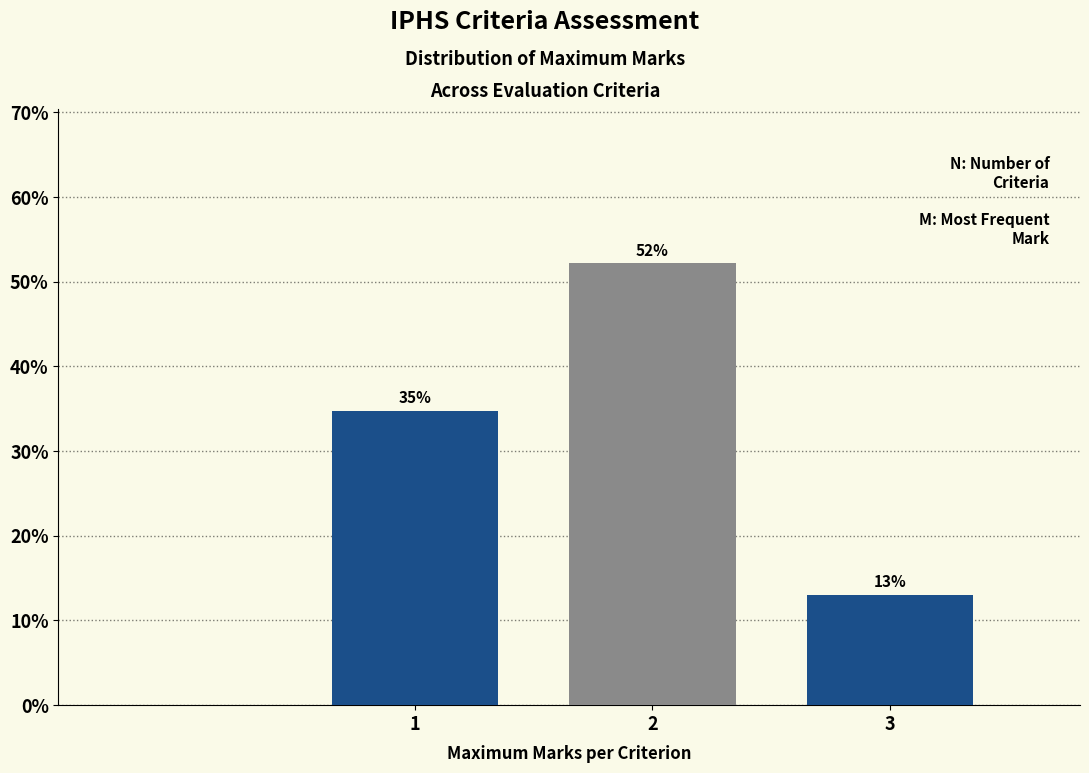

List the labels in order of value, largest first.

2, 1, 3